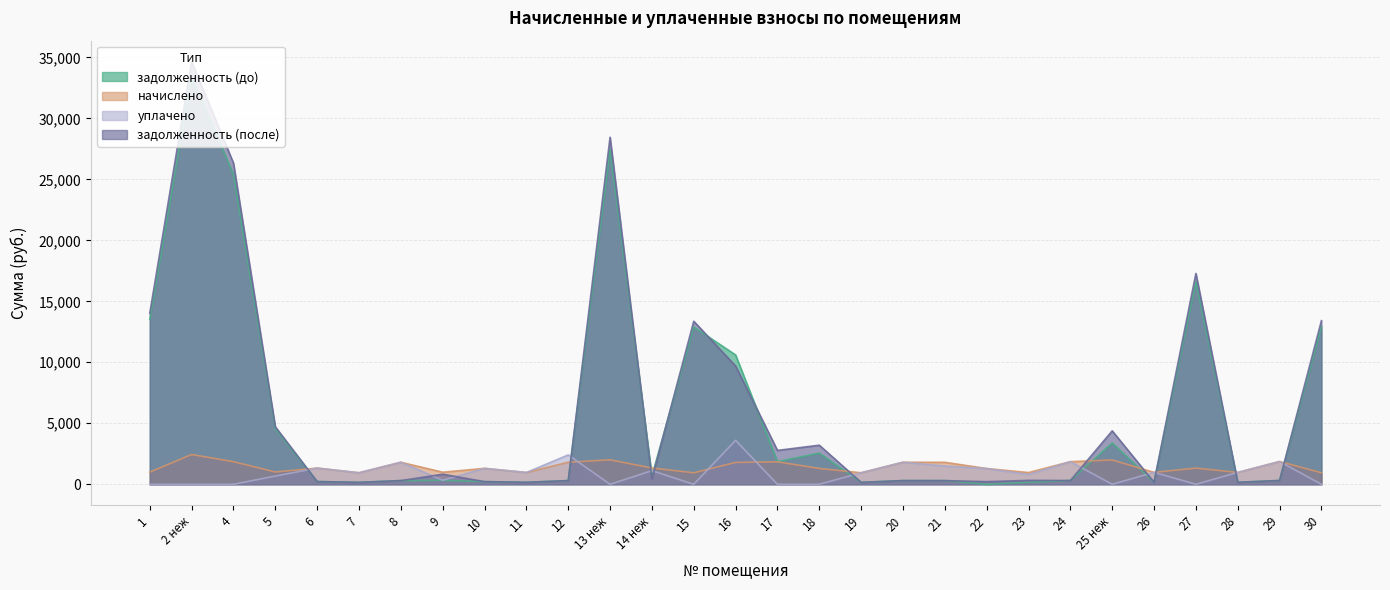

True or false: уплачено has a value of 0.0 at 1.

True